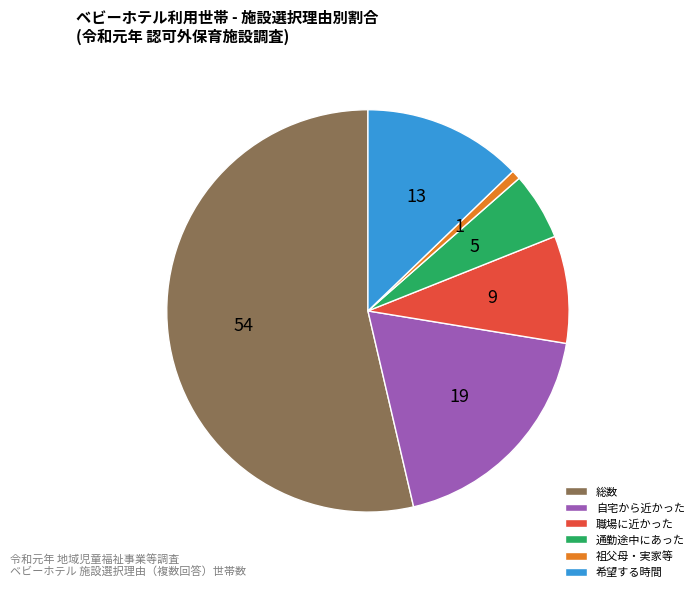

Rank the categories by value from highest to lowest.

総数, 自宅から近かった, 希望する時間, 職場に近かった, 通勤途中にあった, 祖父母・実家等